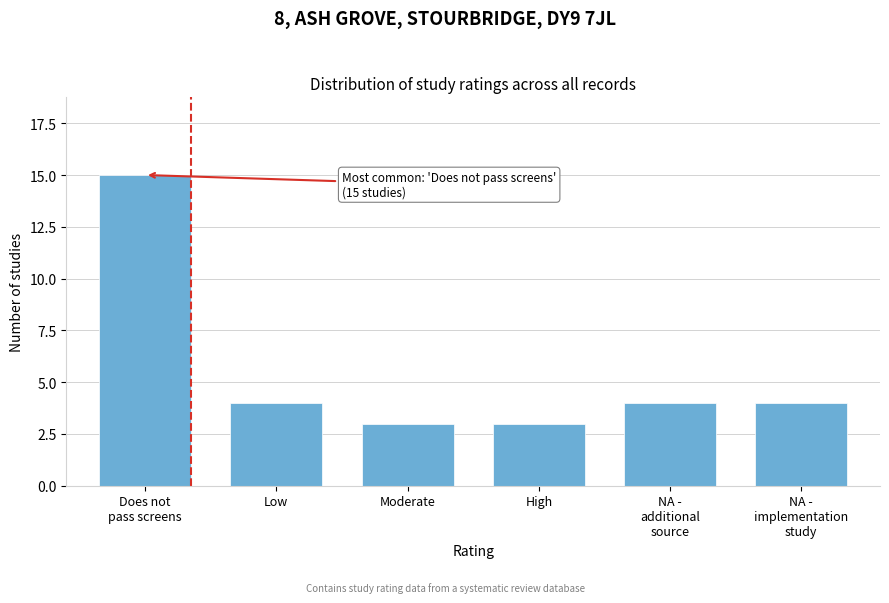

Reading left to right, extract all data points from this chart.

15	4	3	3	4	4